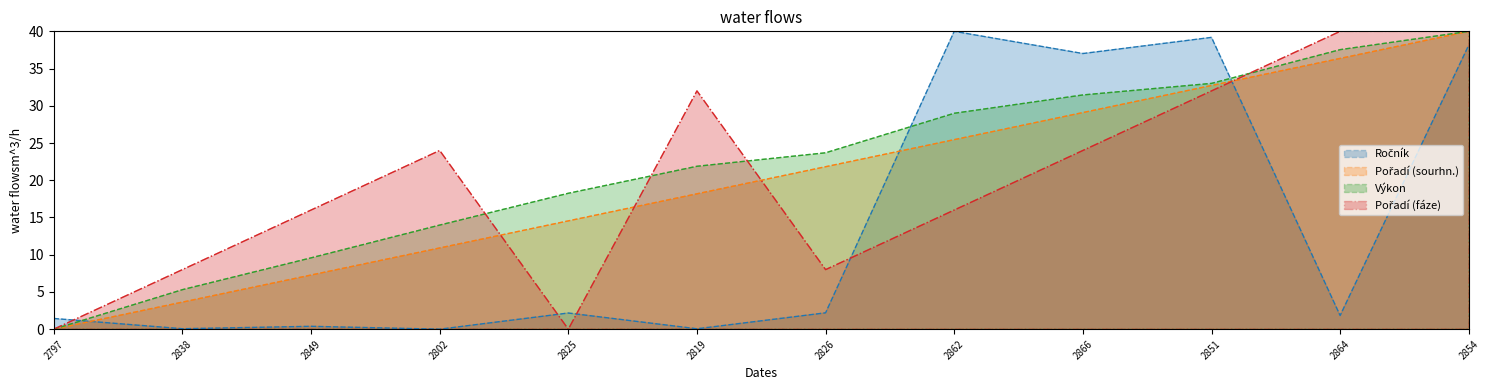

At which label does Pořadí (fáze) reach its peak?

2864